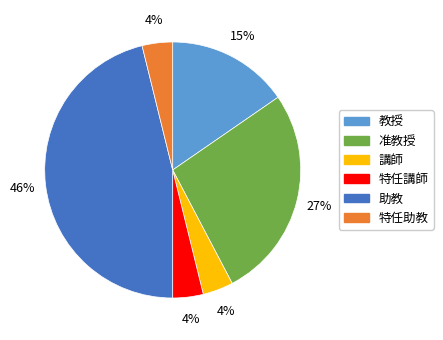

What is the ratio of the value at 特任助教 to the value at 特任講師?

1.0